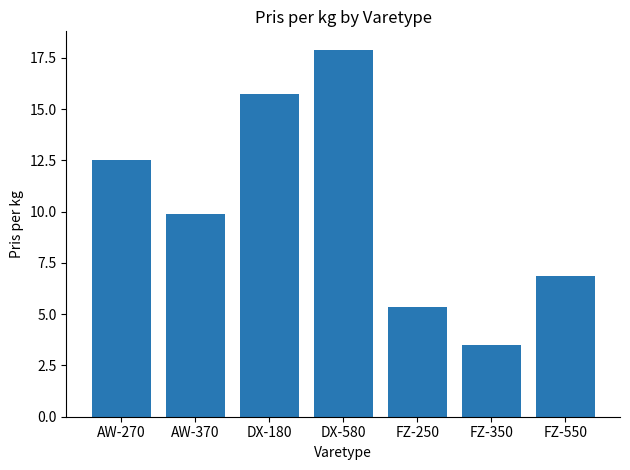

Which category has the highest value across all series?

DX-580